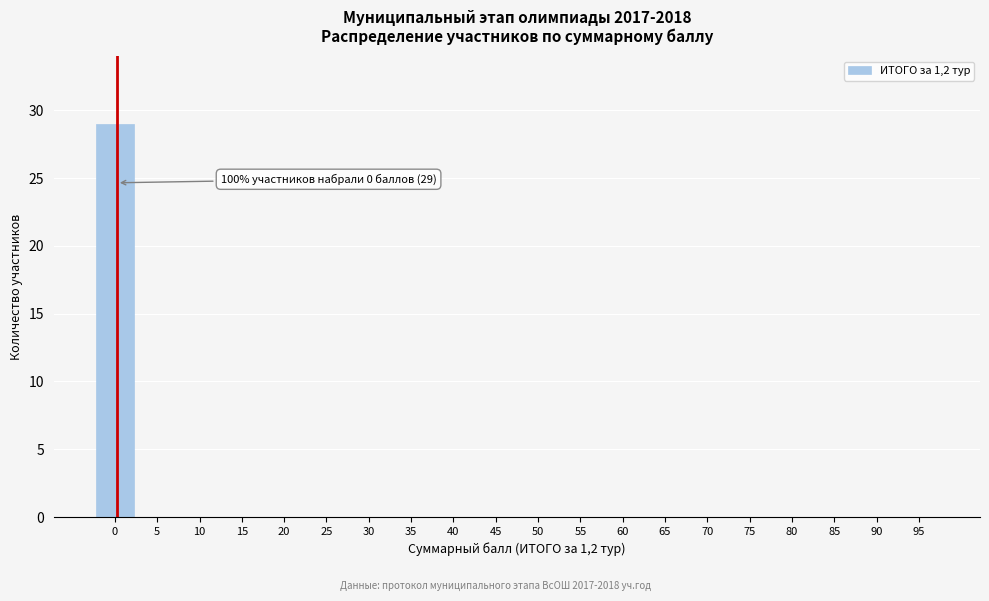

Reading right to left, list all the values displayed in this chart.

95=0	90=0	85=0	80=0	75=0	70=0	65=0	60=0	55=0	50=0	45=0	40=0	35=0	30=0	25=0	20=0	15=0	10=0	5=0	0=29